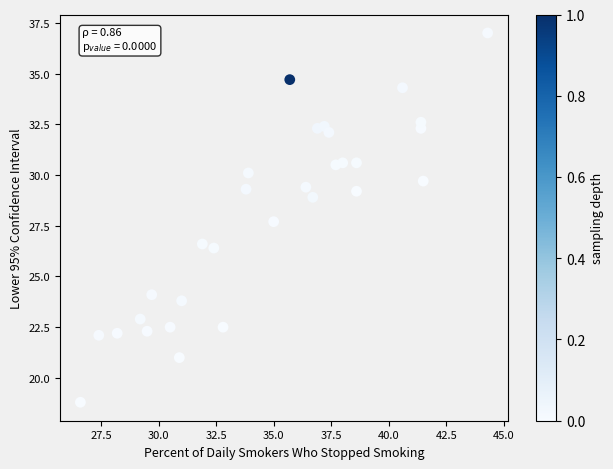

What is the range of Y values (max minus min)?

18.2